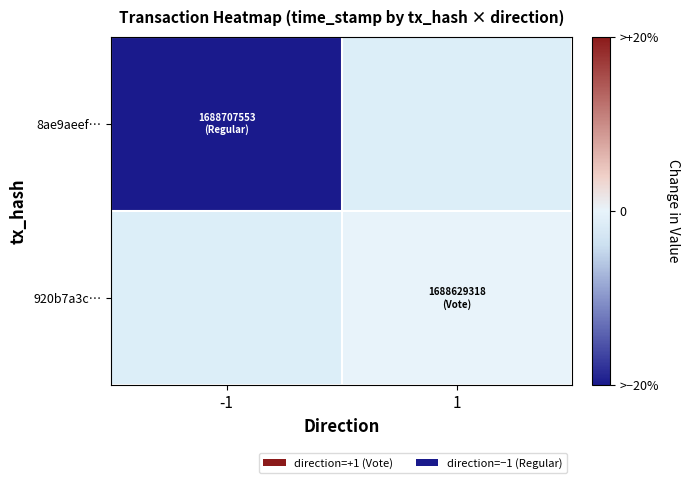

Is it true that 920b7a3c… equals 0.0 at 1?

True